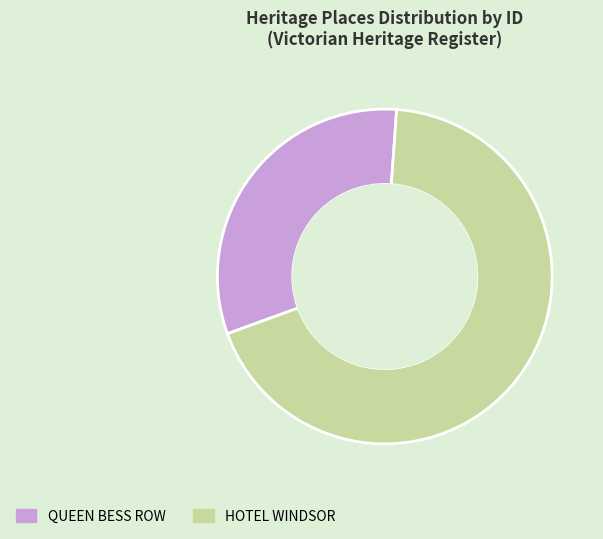

The QUEEN BESS ROW slice represents 32% of the pie. True or false?

True